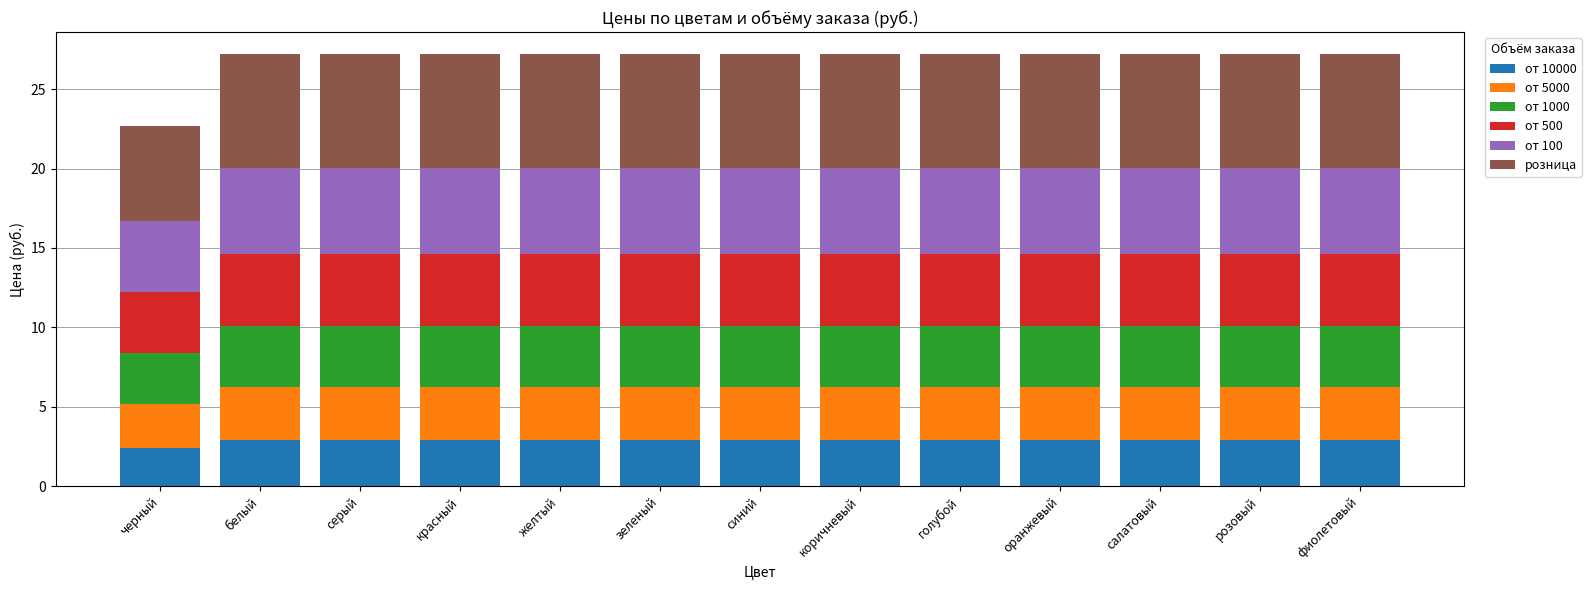

What is the total value across all series at розовый?

27.2